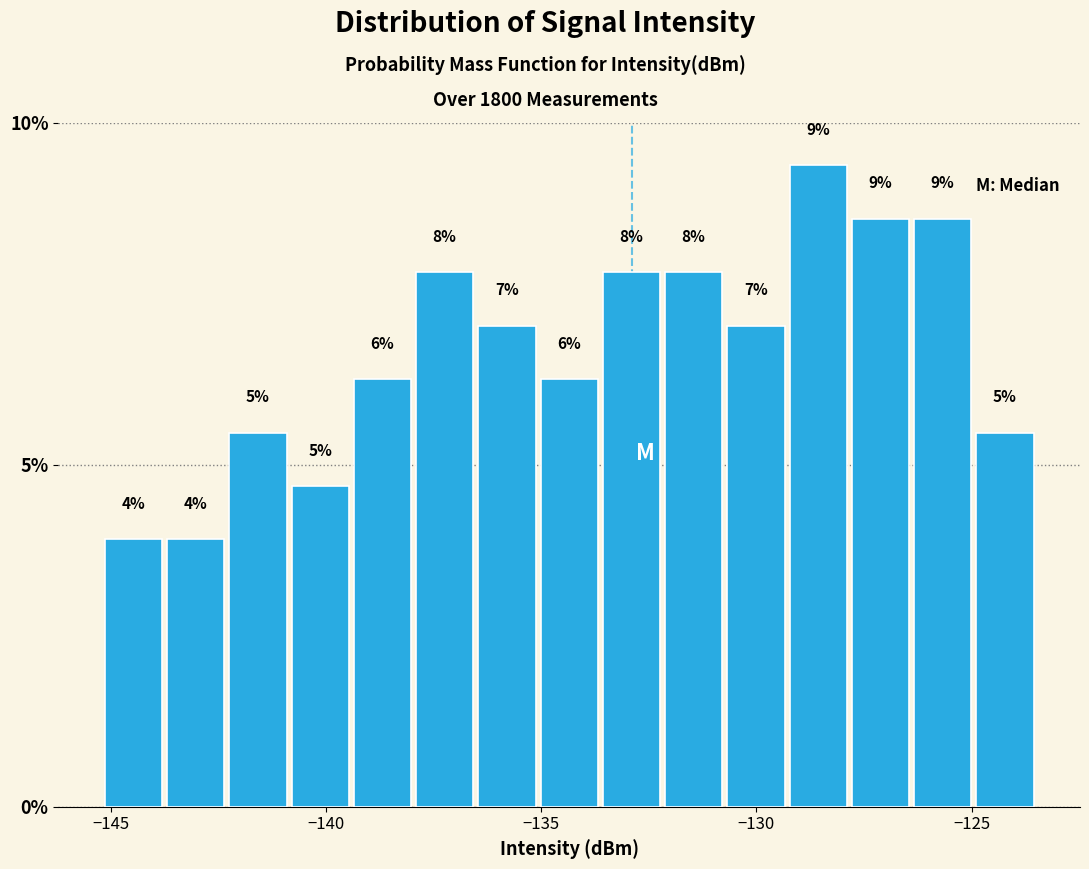

Around what value on the x-axis is the tallest bar? Give the approximate position of its centre, as read against the axis.

-128.5